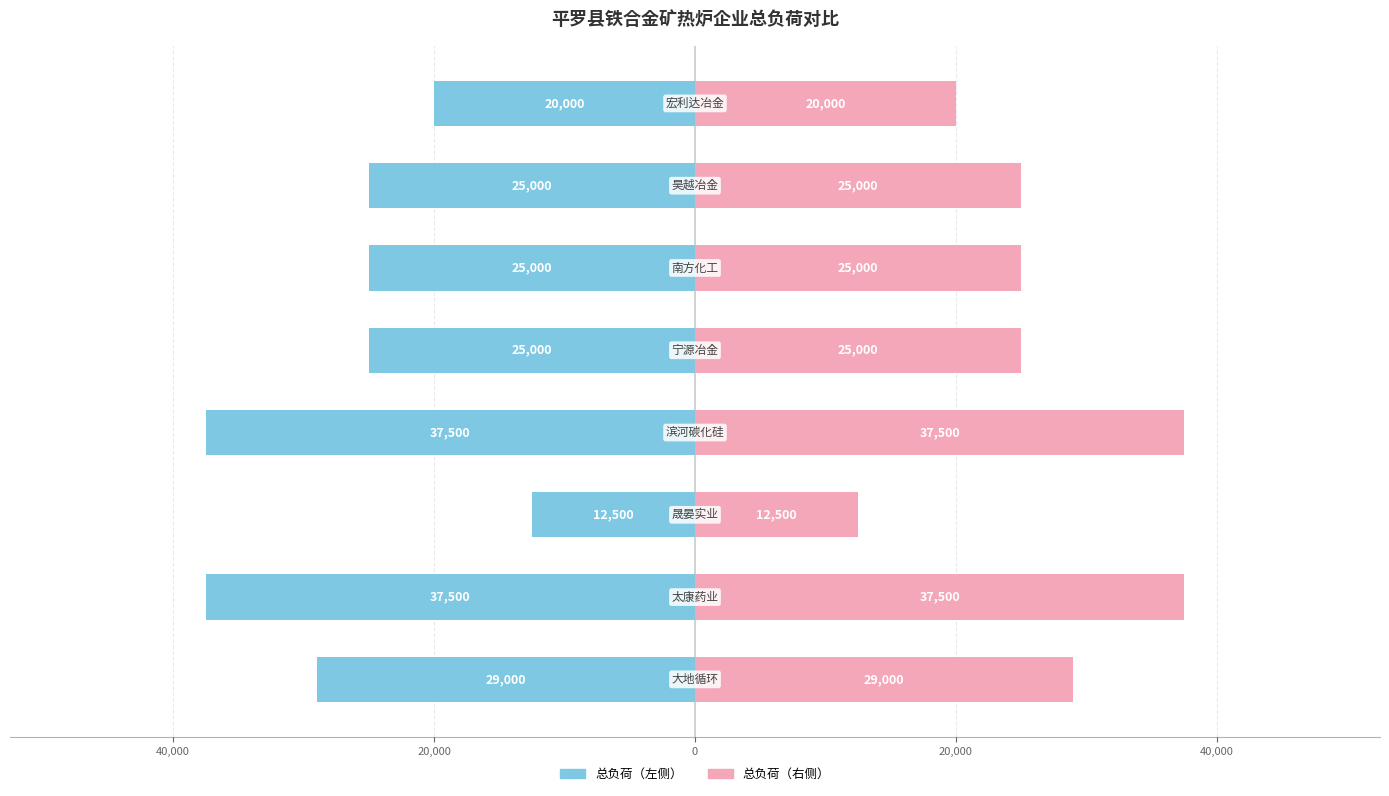

Which has a higher value, 20,000 or 0?

20,000